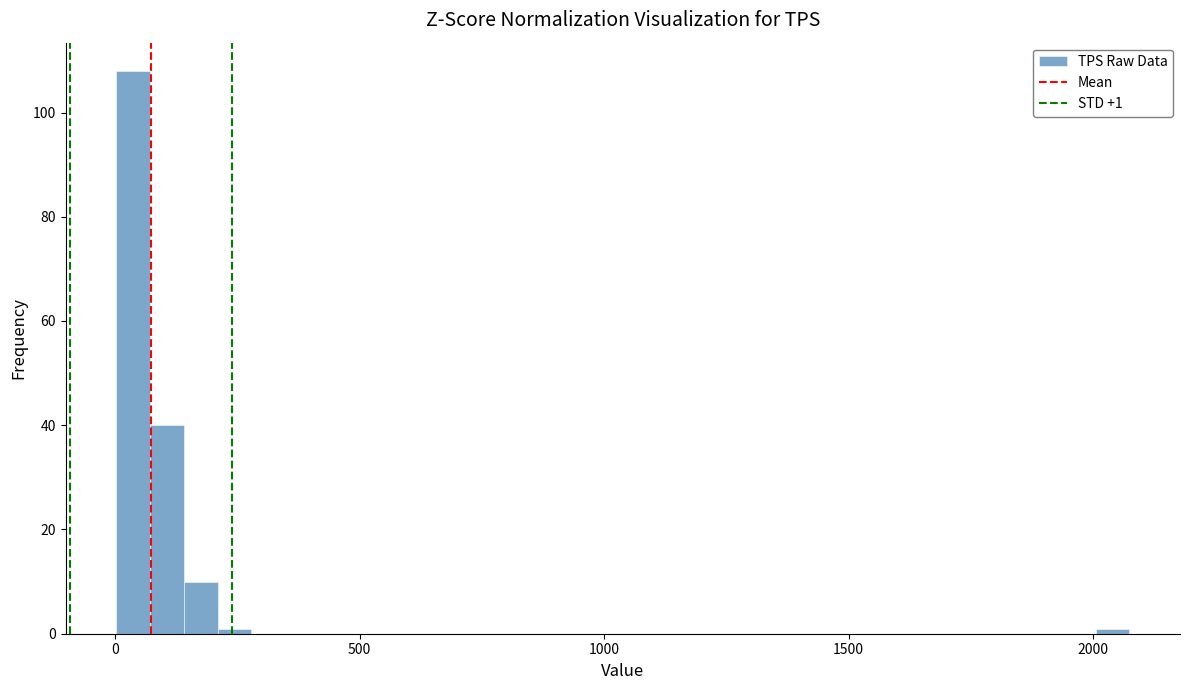

Around what value on the x-axis is the tallest bar? Give the approximate position of its centre, as read against the axis.

50